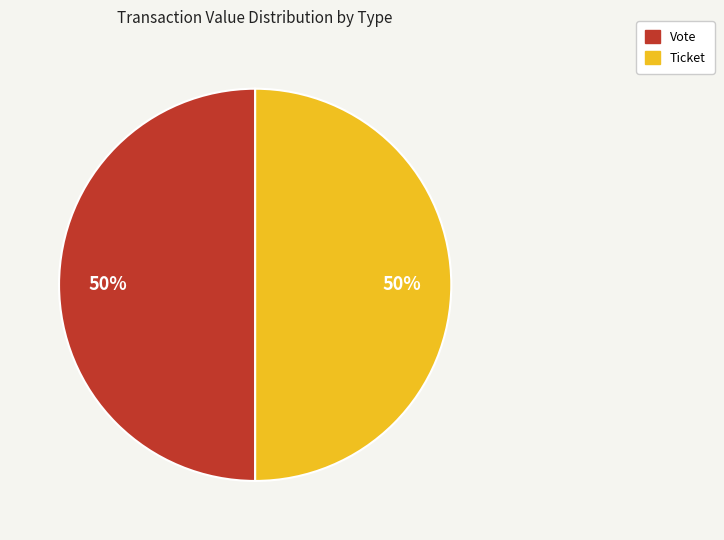

To the nearest percent, what is the average slice percentage?

50%